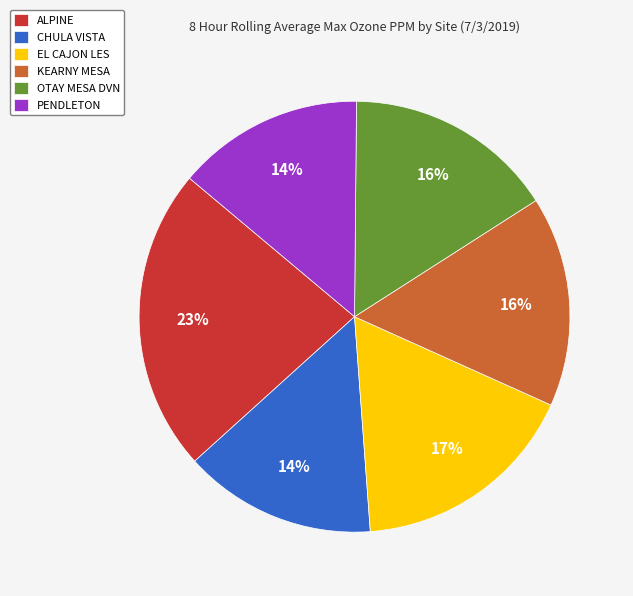

Which slice is the largest?

ALPINE